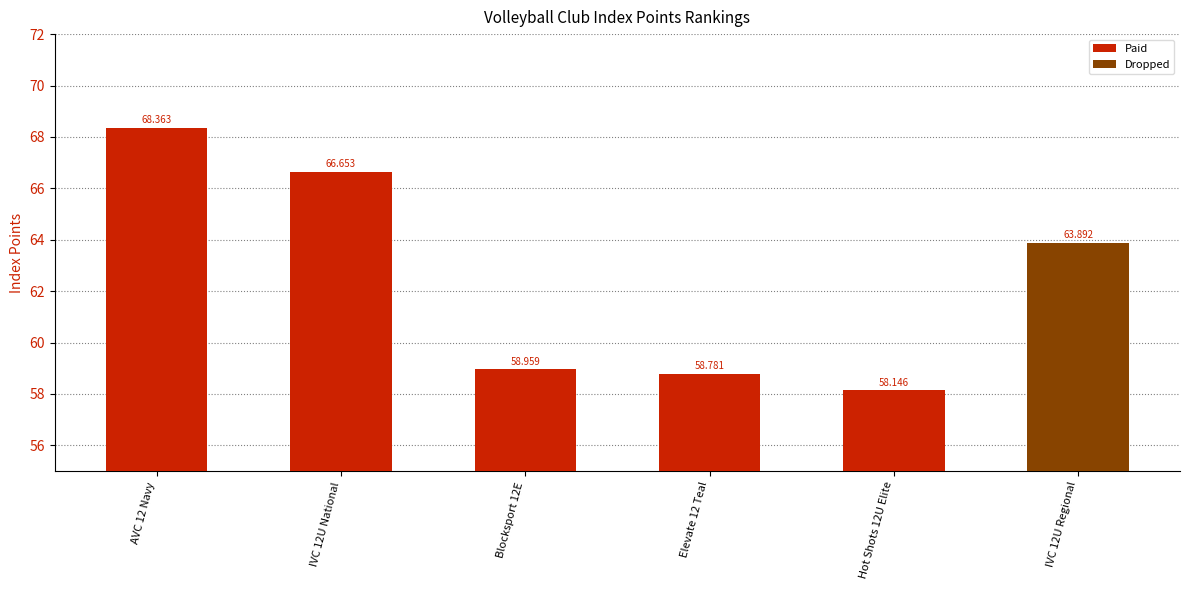

Reading left to right, list all the values displayed in this chart.

68.4	66.7	59.0	58.8	58.1	63.9